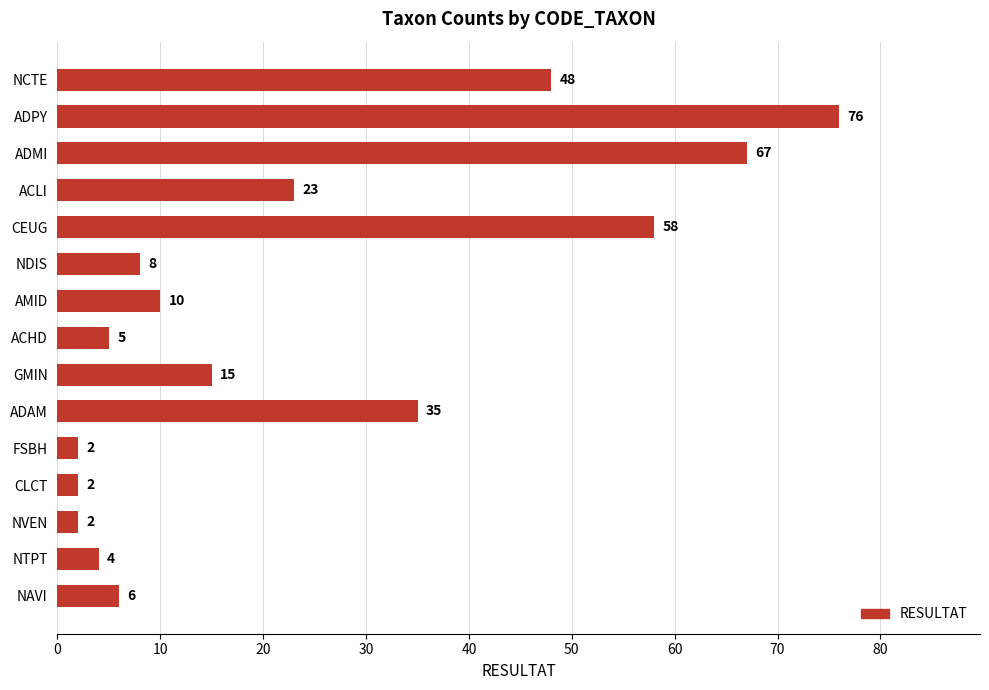

What is the difference between the second highest and minimum values?

65